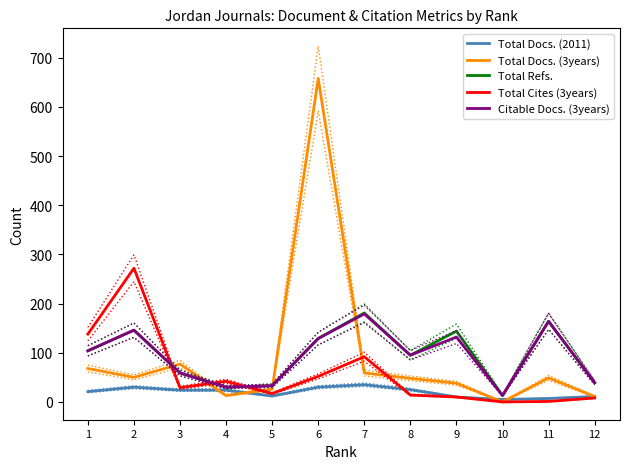

Which label corresponds to the smallest value in the chart?

10